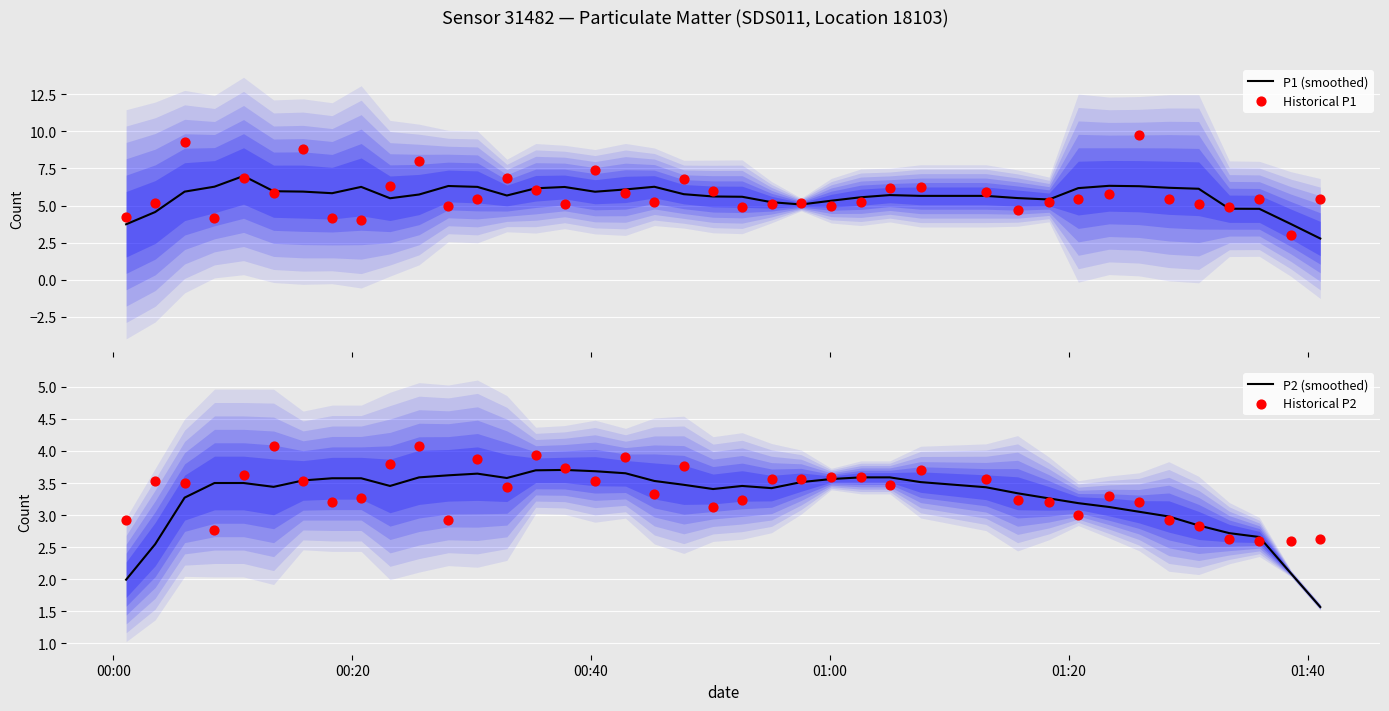

Which series has the largest Y range (max minus min)?

Historical P1